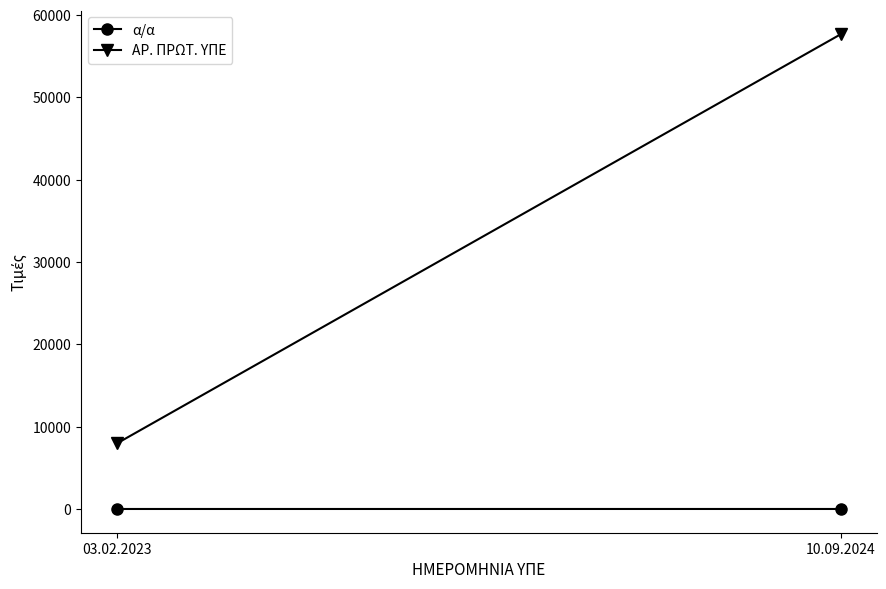

What is the label of the 2nd point from the left?

10.09.2024